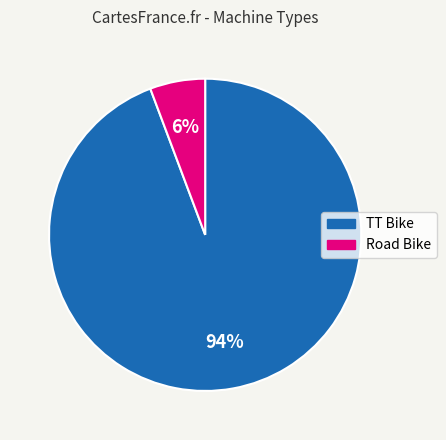

What percentage is the Road Bike slice, to the nearest percent?

6%